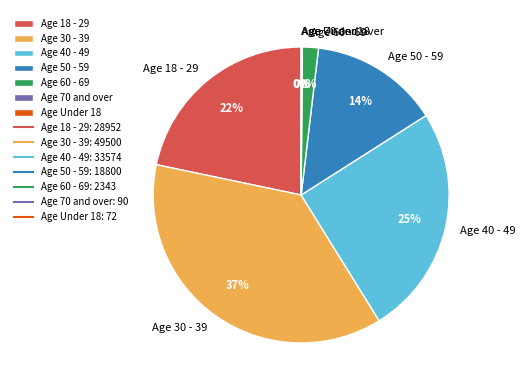

Between Age 50 - 59 and Age 60 - 69, which is larger?

Age 50 - 59